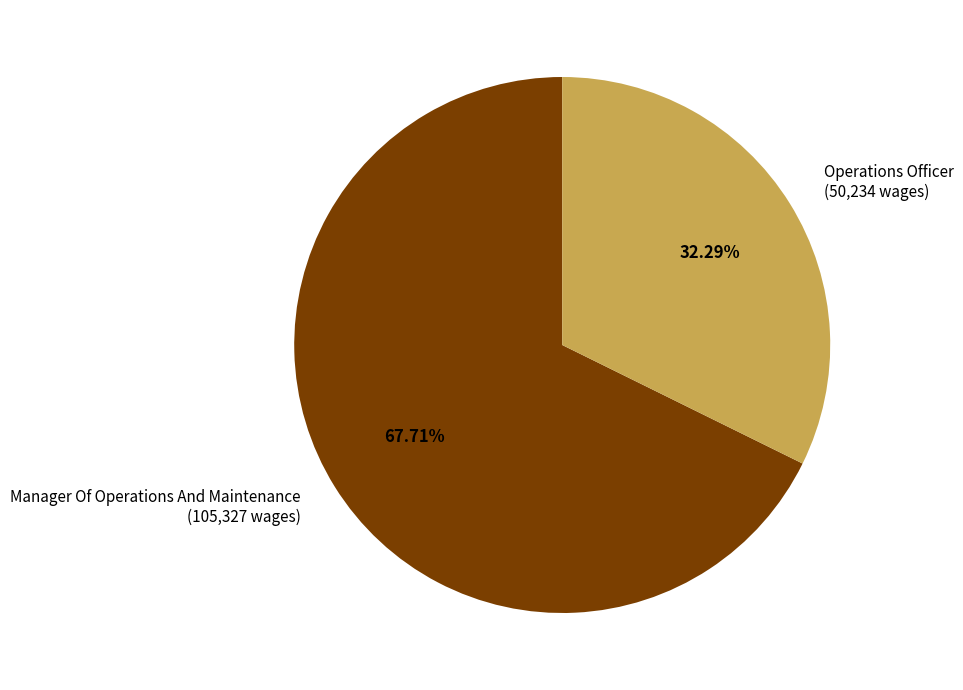

What percentage is the Operations Officer slice, to the nearest percent?

32%